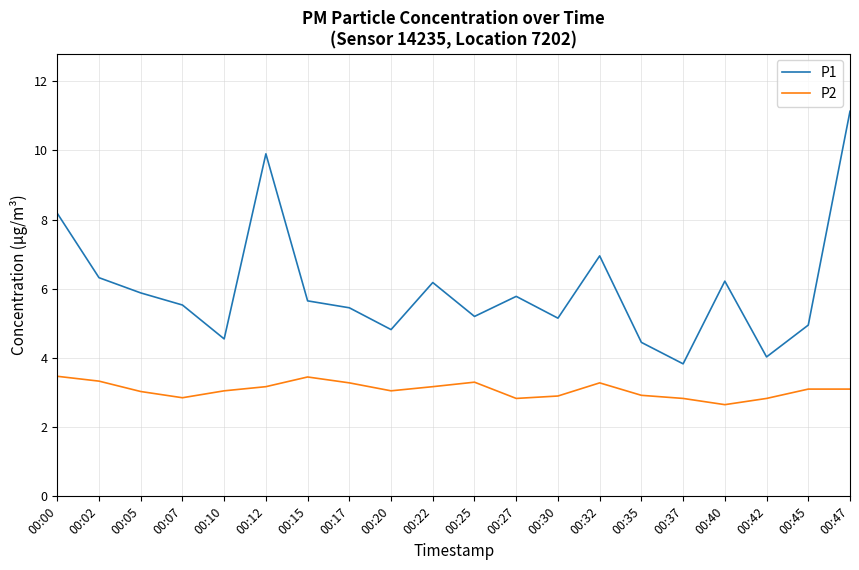

How many series are shown in this chart?

2